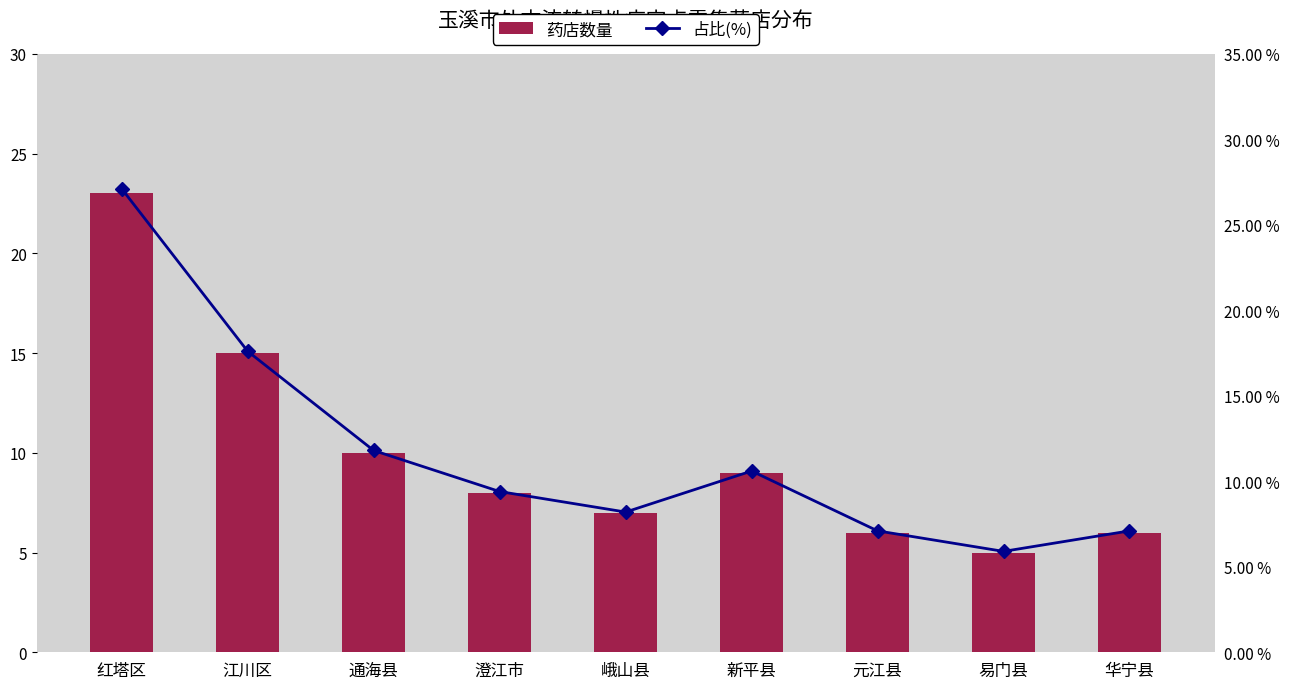

Reading left to right, what are all the values shown in this chart?

药店数量: 红塔区=23.0	江川区=15.0	通海县=10.0	澄江市=8.0	峨山县=7.0	新平县=9.0	元江县=6.0	易门县=5.0	华宁县=6.0
占比(%): 红塔区=27.1	江川区=17.6	通海县=11.8	澄江市=9.4	峨山县=8.2	新平县=10.6	元江县=7.1	易门县=5.9	华宁县=7.1